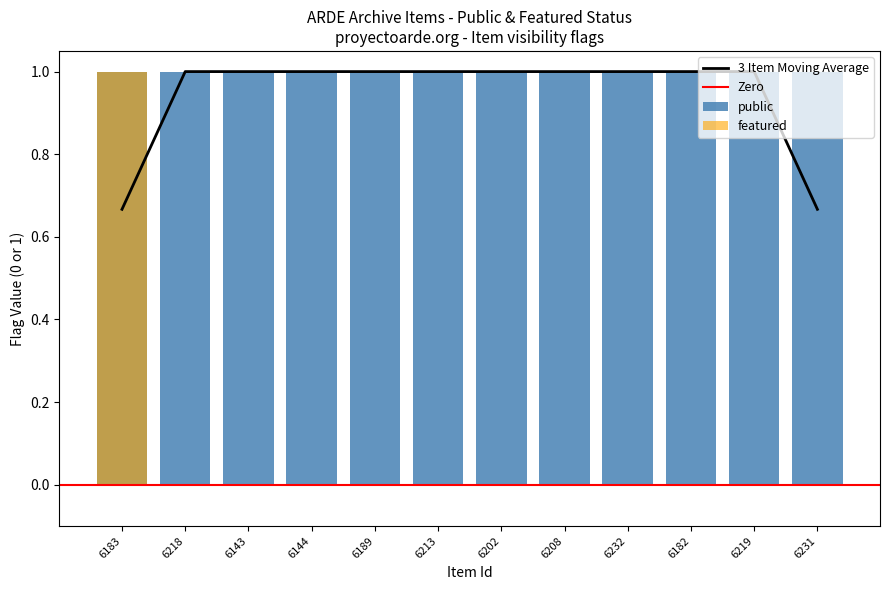

The chart shows a value of 2 at 6183. True or false?

False